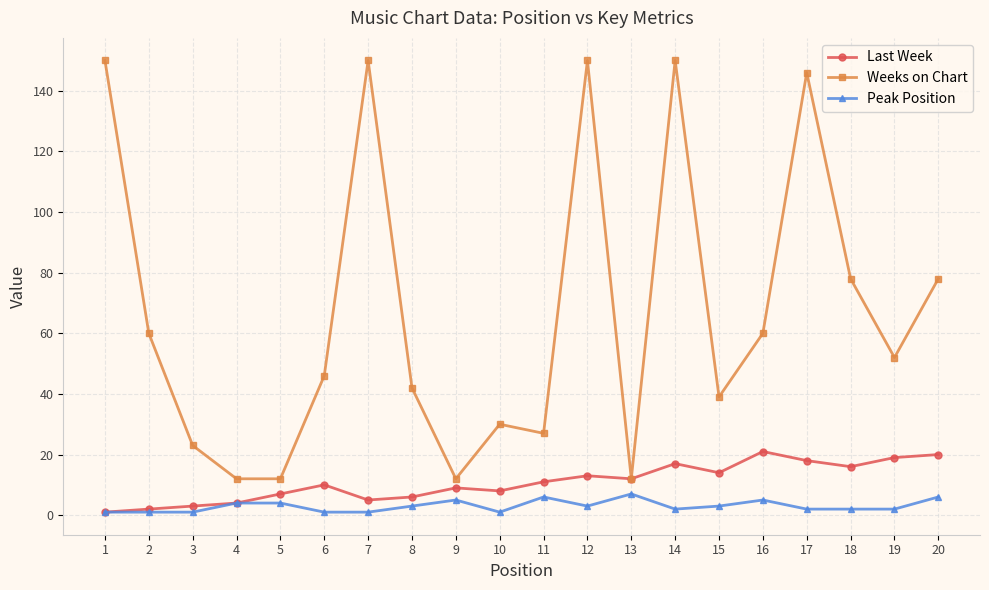

True or false: Peak Position has more than 0 points higher than both neighbors.

True